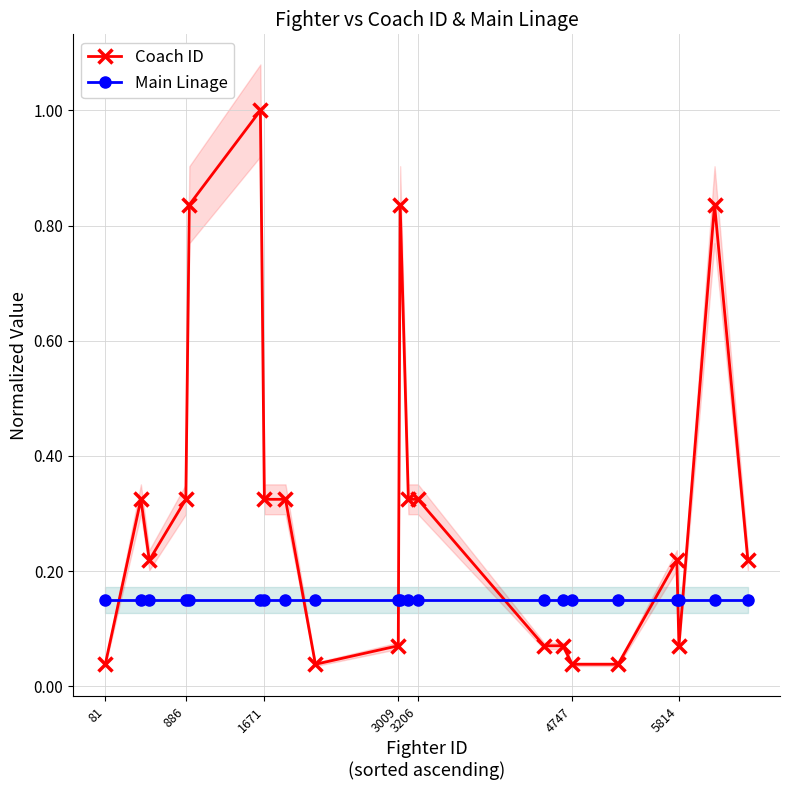

Reading left to right, what are all the values shown in this chart?

Coach ID: 0.0	0.3	0.2	0.3	0.8	1.0	0.3	0.3	0.0	0.1	0.8	0.3	0.3	0.1	0.1	0.0	0.0	0.2	0.1	0.8	0.2
Main Linage: 0.1	0.1	0.1	0.1	0.1	0.1	0.1	0.1	0.1	0.1	0.1	0.1	0.1	0.1	0.1	0.1	0.1	0.1	0.1	0.1	0.1